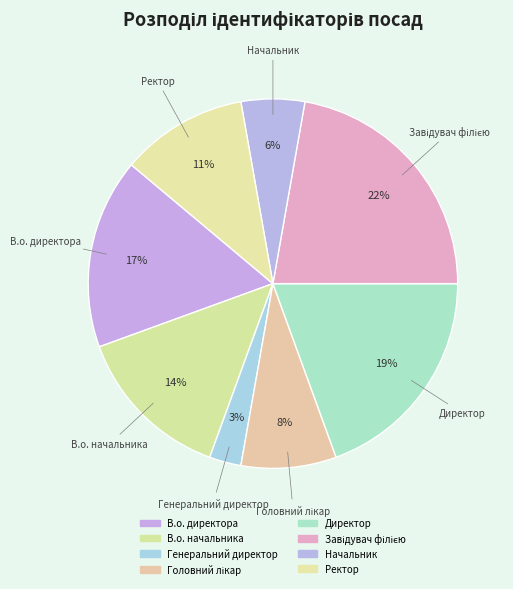

What percentage is the Завідувач філією slice, to the nearest percent?

22%